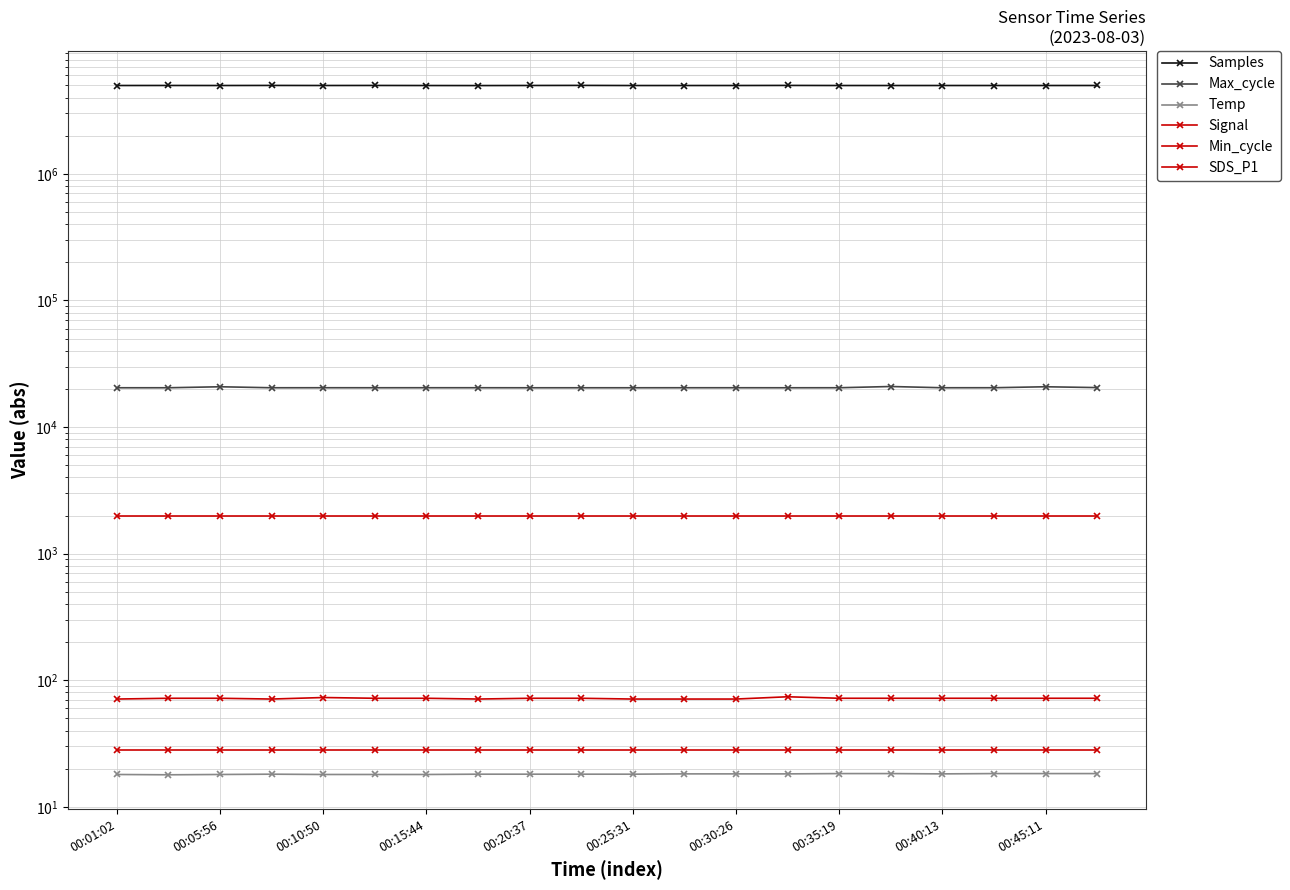

Reading left to right, list all the values displayed in this chart.

Samples: 4991274.0	4994169.0	4991068.0	4997363.0	4991761.0	4995660.0	4989547.0	4986041.0	4993414.0	5000655.0	4989277.0	4990071.0	4991224.0	4998365.0	4990937.0	4990156.0	4991238.0	4990997.0	4991207.0	4992245.0
Max_cycle: 20434.0	20438.0	20810.0	20437.0	20445.0	20441.0	20445.0	20446.0	20433.0	20434.0	20435.0	20443.0	20442.0	20434.0	20444.0	20908.0	20441.0	20449.0	20810.0	20500.0
Temp: 18.0	17.9	18.0	18.1	18.0	18.0	18.0	18.1	18.1	18.1	18.1	18.2	18.2	18.2	18.3	18.3	18.2	18.3	18.3	18.3
Signal: 71.0	72.0	72.0	71.0	73.0	72.0	72.0	71.0	72.0	72.0	71.0	71.0	71.0	74.0	72.0	72.0	72.0	72.0	72.0	72.0
Min_cycle: 28.0	28.0	28.0	28.0	28.0	28.0	28.0	28.0	28.0	28.0	28.0	28.0	28.0	28.0	28.0	28.0	28.0	28.0	28.0	28.0
SDS_P1: 1999.9	1999.9	1999.9	1999.9	1999.9	1999.9	1999.9	1999.9	1999.9	1999.9	1999.9	1999.9	1999.9	1999.9	1999.9	1999.9	1999.9	1999.9	1999.9	1999.9